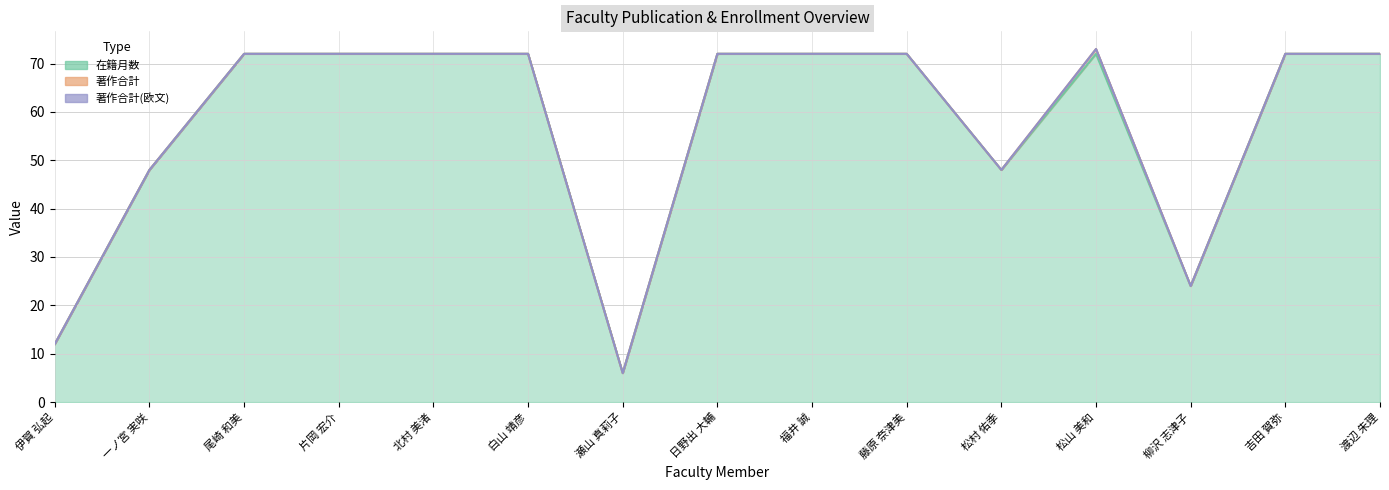

The value of 著作合計 at 藤原 奈津美 is 0. True or false?

False